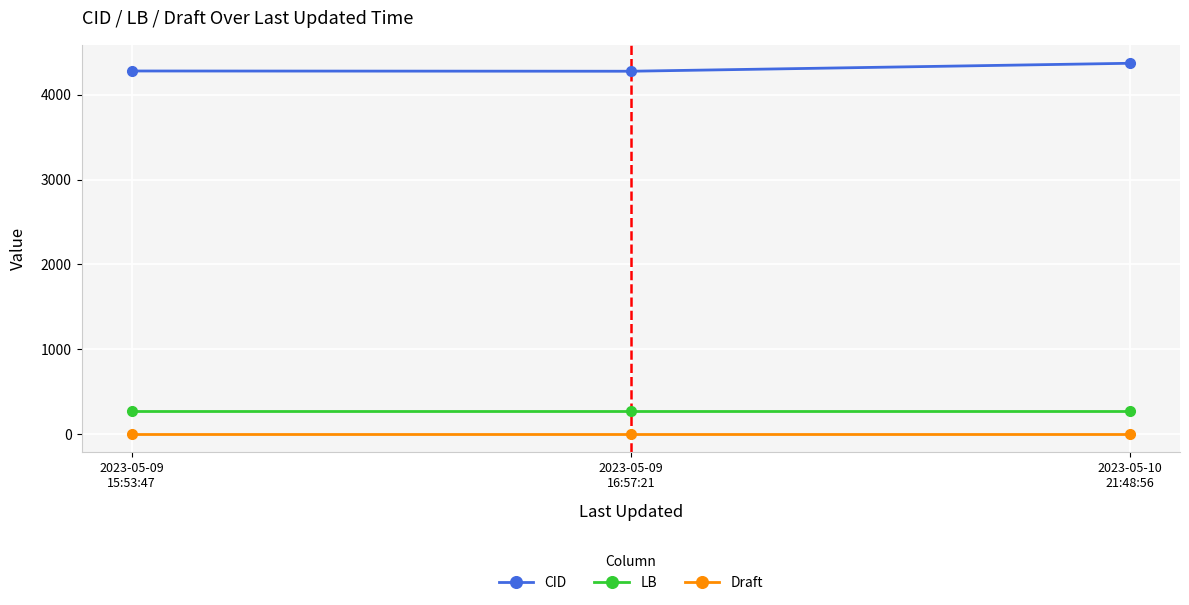

Which series has the largest total across all categories?

CID